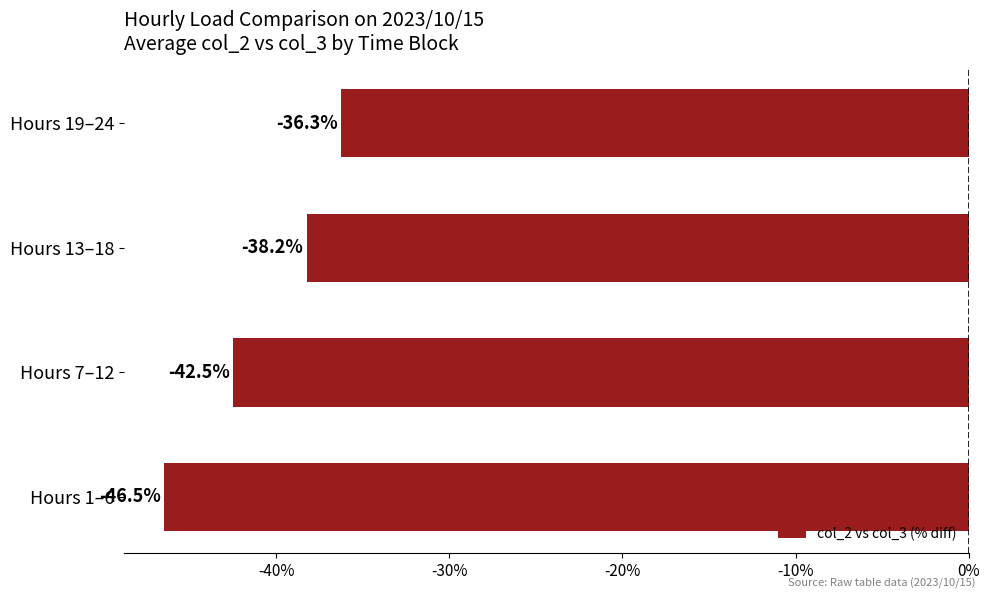

What is the greatest value displayed?

-36.3